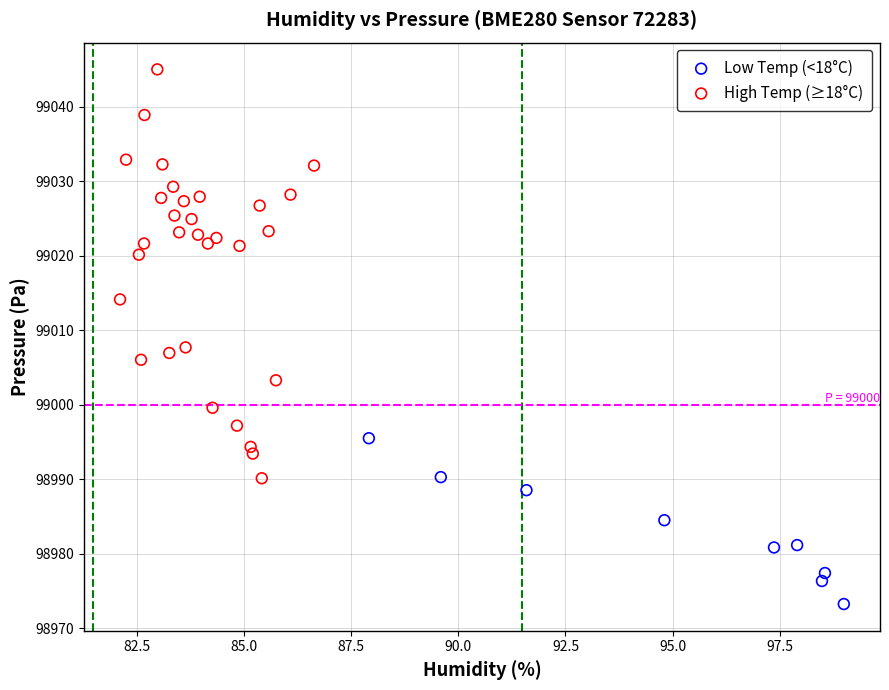

Which series has the largest Y range (max minus min)?

High Temp (≥18°C)